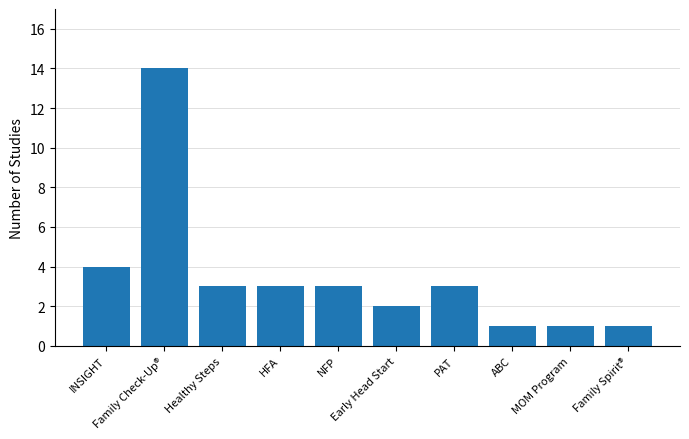

The chart shows a value of 3 at Early Head Start. True or false?

False